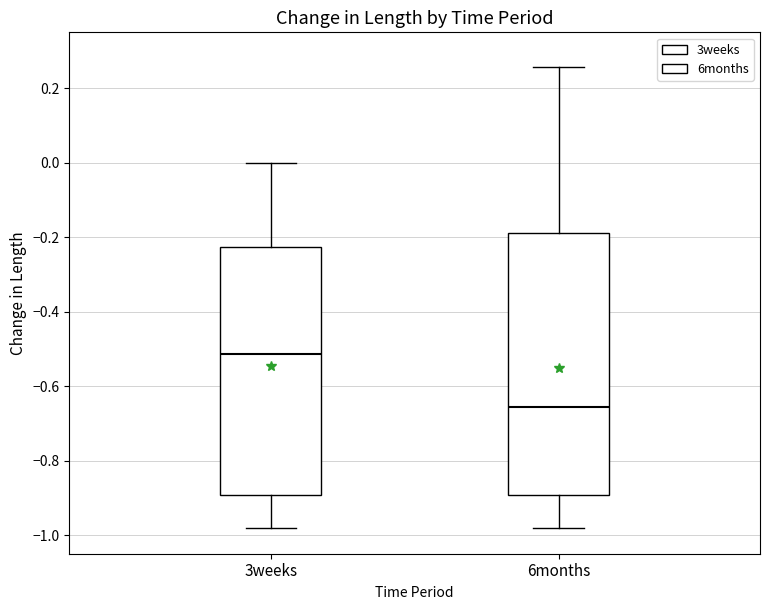

Reading left to right, transcribe this box plot: for each box, give where its median line is, the range the box spans, and where its two whiskers end, as read against the y-axis. The values are not printed on the chart, so give them approximately, as read against the axis.

3weeks: median -0.52, box -0.90 to -0.22, whiskers -0.98 to 0.00
6months: median -0.66, box -0.90 to -0.18, whiskers -0.98 to 0.26